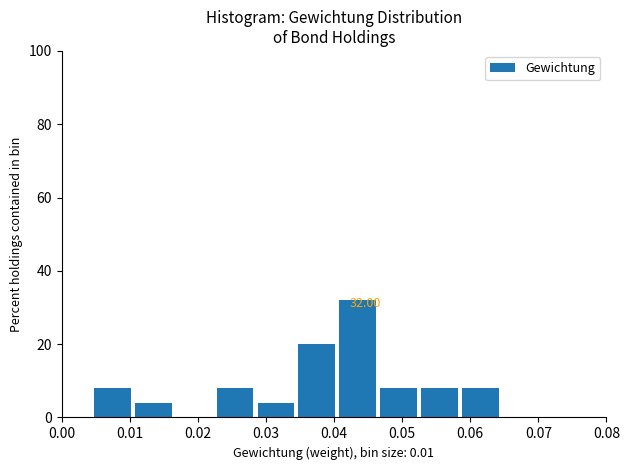

Which range on the x-axis has the tallest bar?

0.041 to 0.047